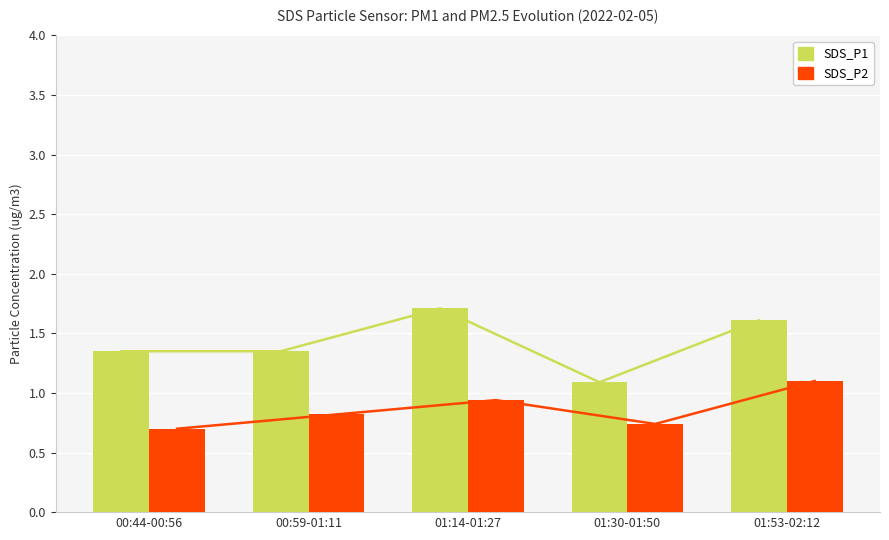

What is the difference between the SDS_P2 values at 01:30-01:50 and 01:53-02:12?

0.4